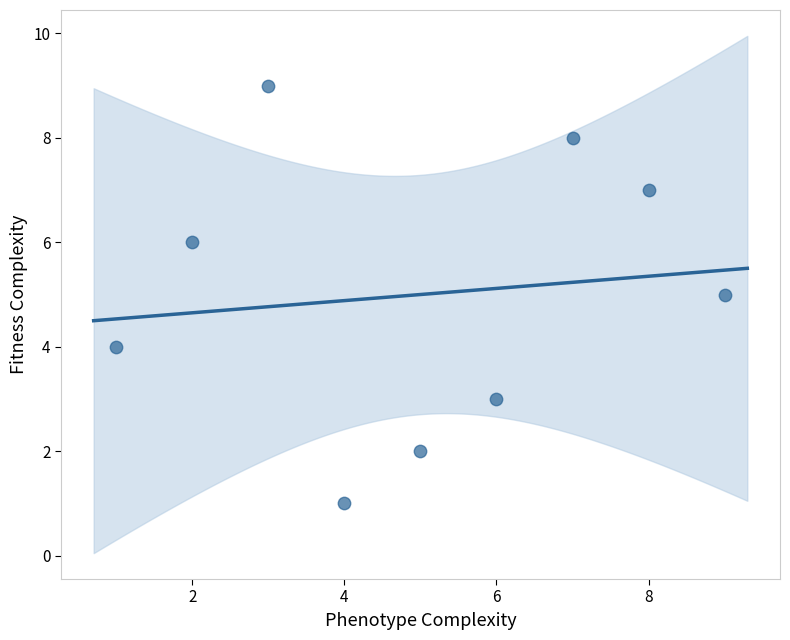

What is the average Y value?

5